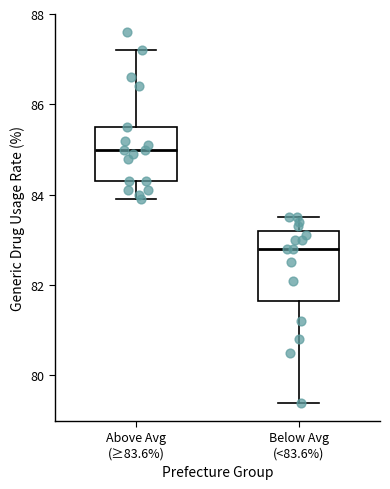

Reading left to right, read every box against the y-axis: the position of its median line, the range the box covers, and the ends of its whiskers. The values are not printed on the chart, so give them approximately, as read against the axis.

Above Avg (≥83.6%): median 85.0, box 84.4 to 85.6, whiskers 84.0 to 87.2
Below Avg (<83.6%): median 82.8, box 81.6 to 83.2, whiskers 79.4 to 83.6